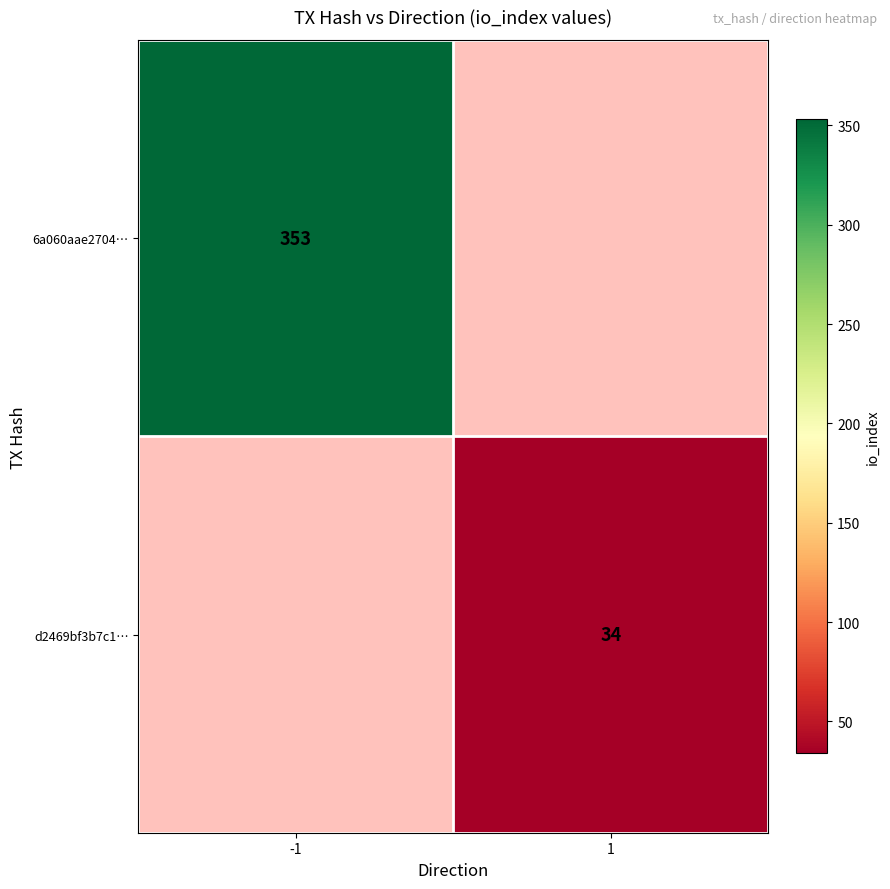

The value of d2469bf3b7c1… at 1 is 46. True or false?

False